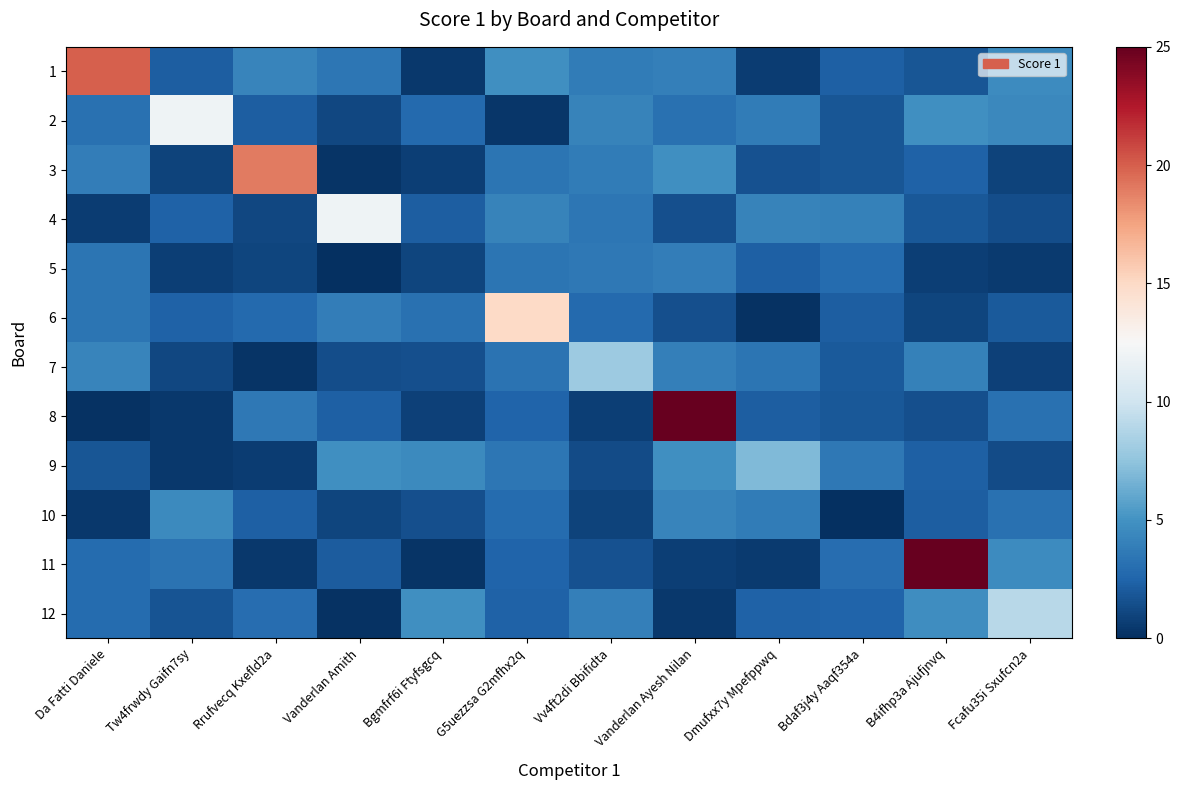

At how many categories does at least one series exceed 15?

4